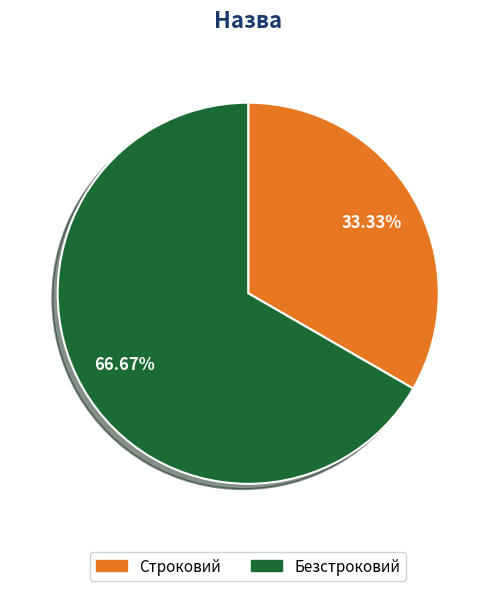

What is the largest slice in the pie chart?

Безстроковий